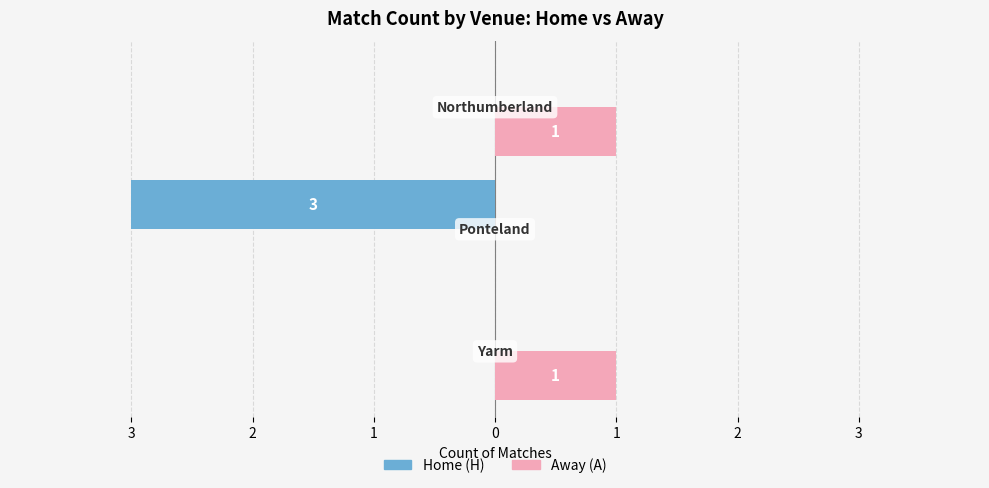

What are all the series names shown in the legend?

Home (H), Away (A)